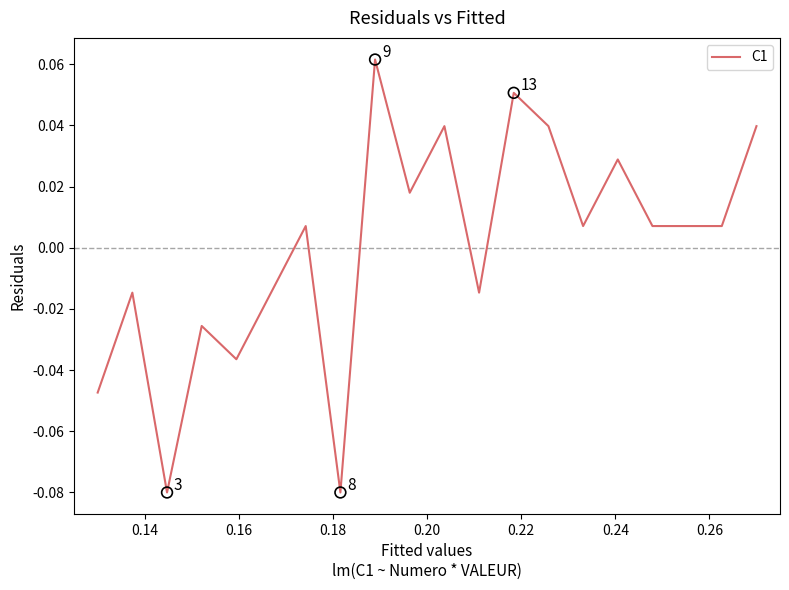

How many lines are shown in the chart?

1